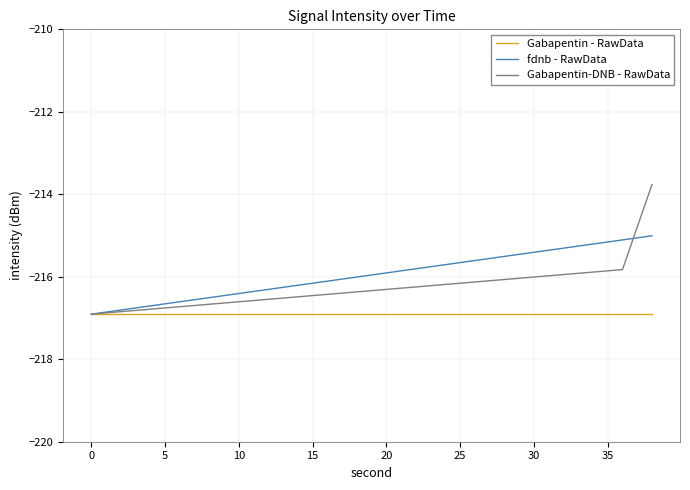

Which series has the widest spread of values?

Gabapentin-DNB - RawData